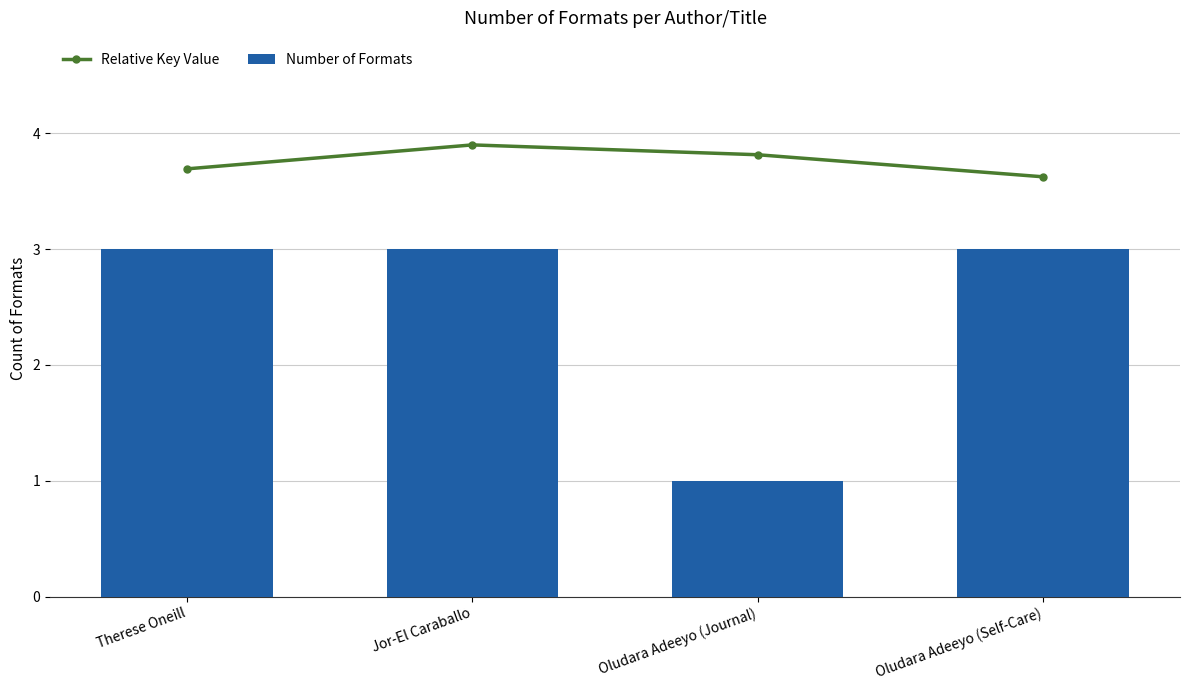

Reading left to right, transcribe all the data shown in this chart.

Relative Key Value: Therese Oneill=3.7	Jor-El Caraballo=3.9	Oludara Adeeyo (Journal)=3.8	Oludara Adeeyo (Self-Care)=3.6
Number of Formats: Therese Oneill=3.0	Jor-El Caraballo=3.0	Oludara Adeeyo (Journal)=1.0	Oludara Adeeyo (Self-Care)=3.0